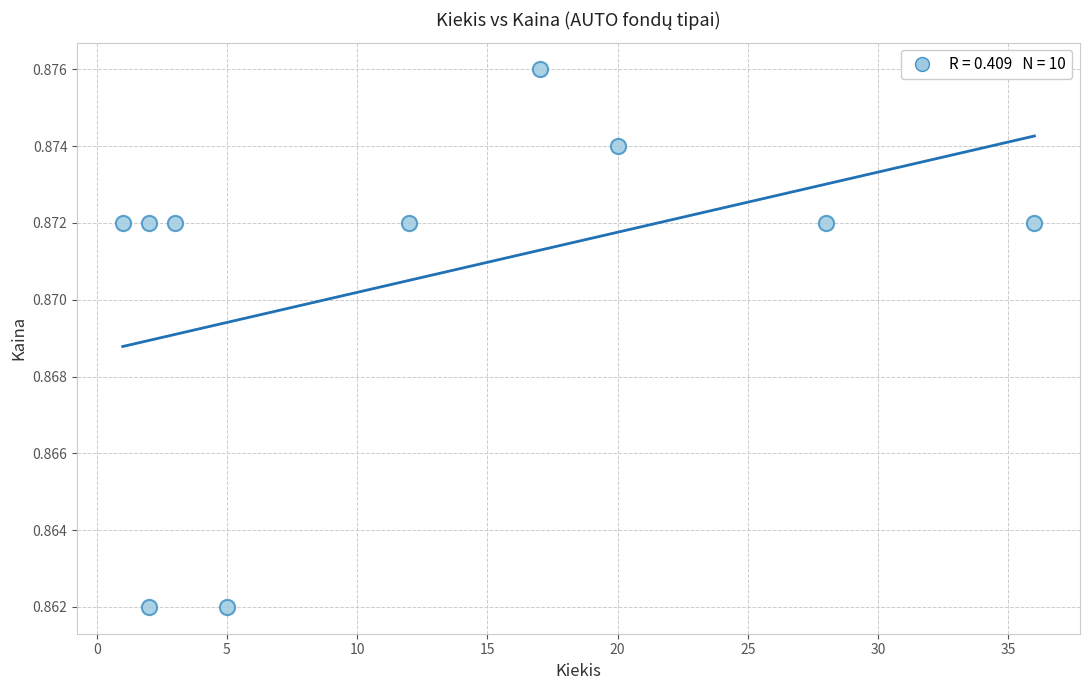

What is the average X value?

12.6